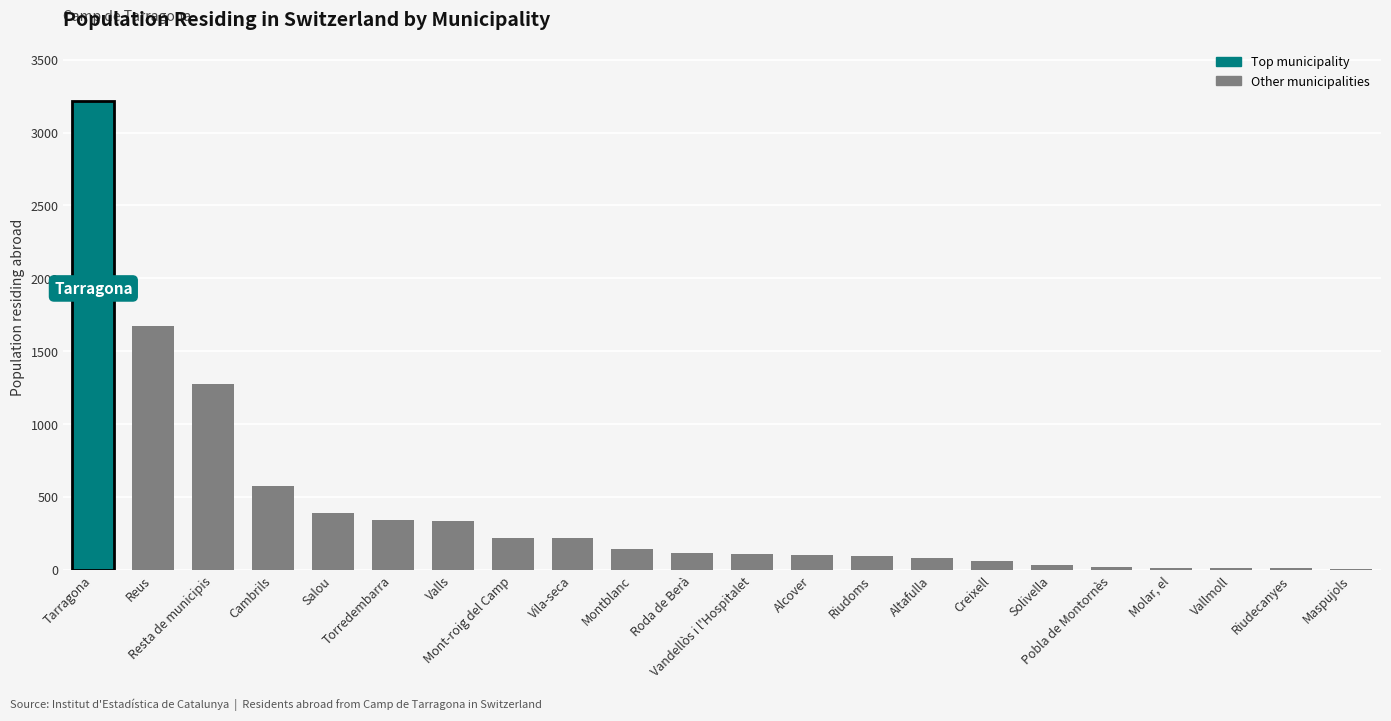

Count the number of data series in this chart.

1